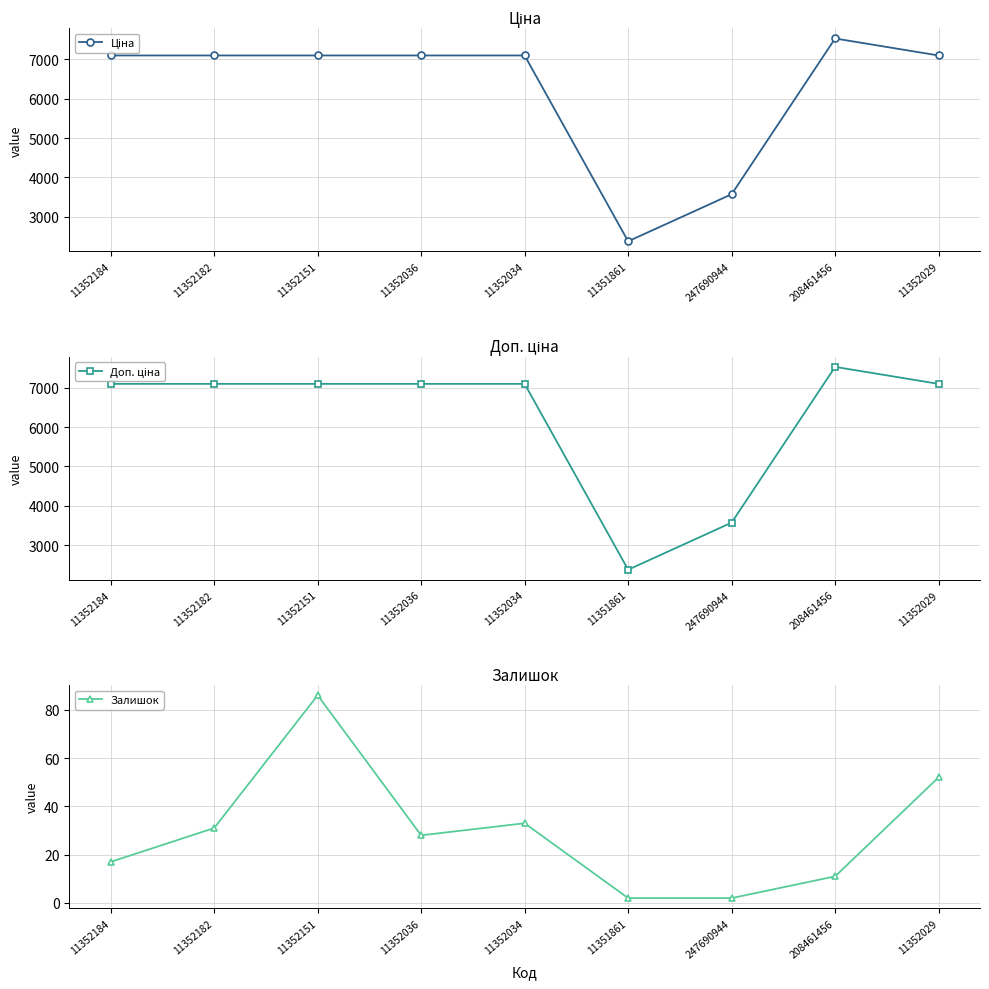

What value does the Залишок series have at 208461456?

11